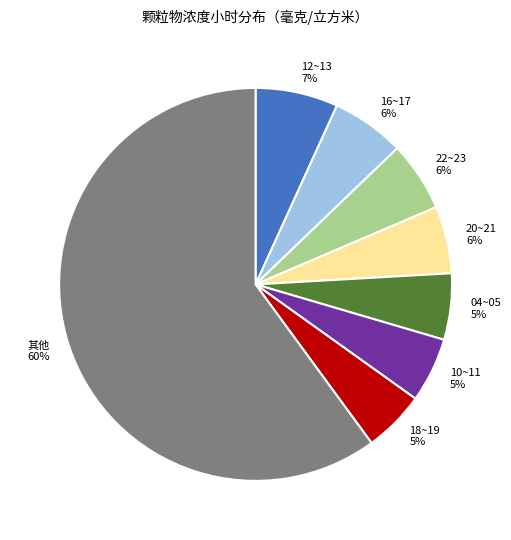

Which category has the biggest portion of the pie?

12~13